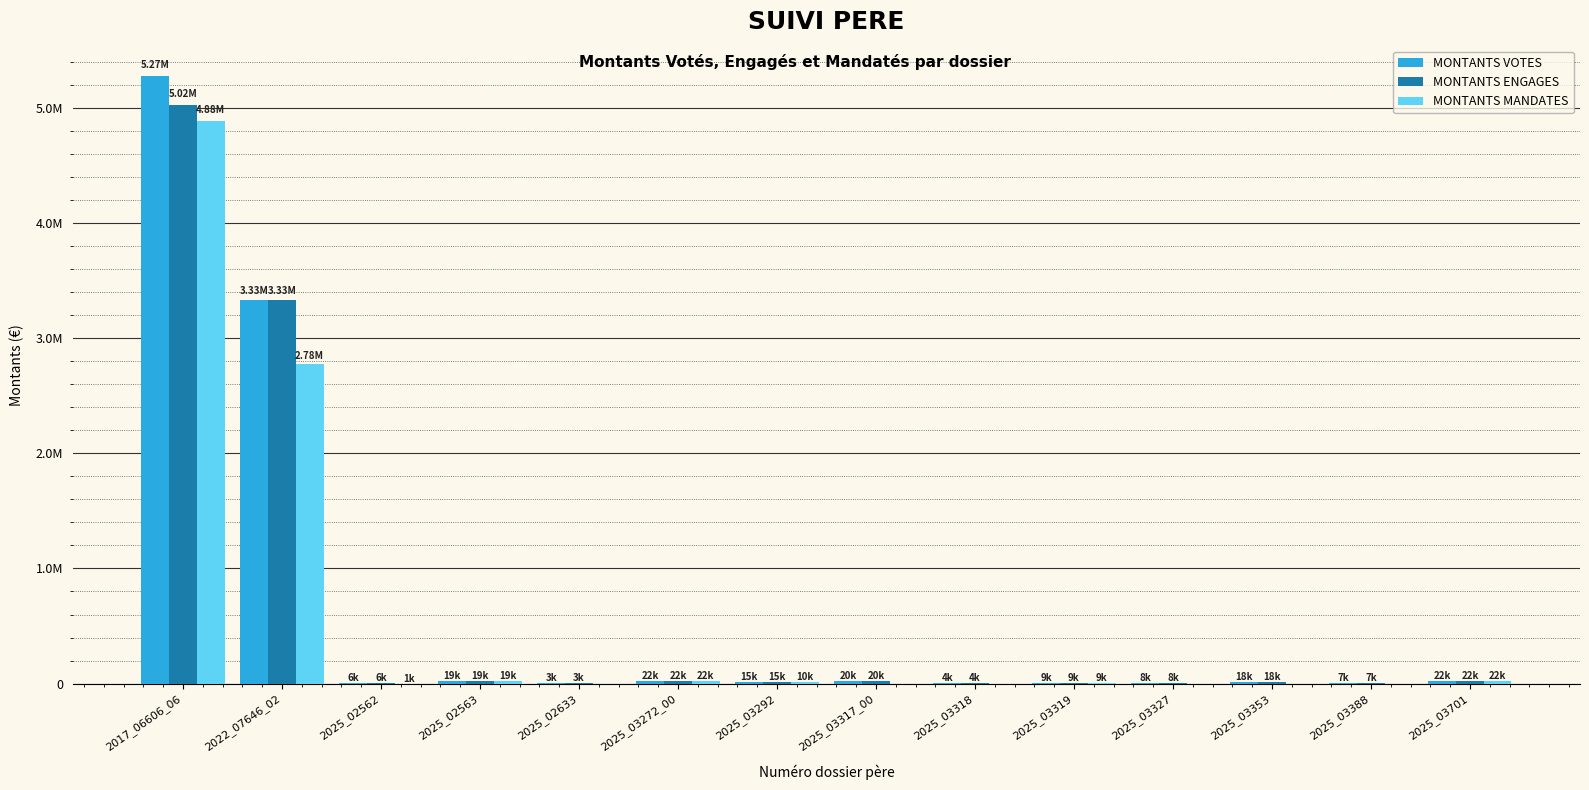

What is the total value across all series at 2022_07646_02?

9435553.6